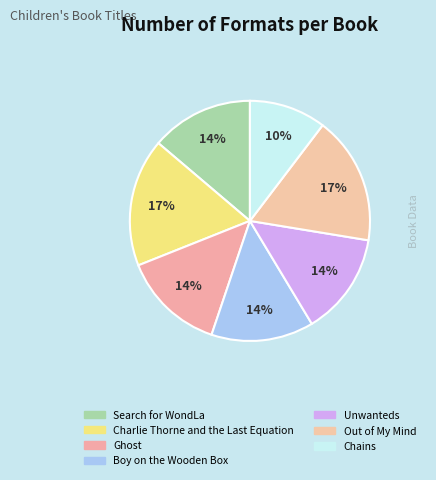

Count the number of slices in the pie.

7